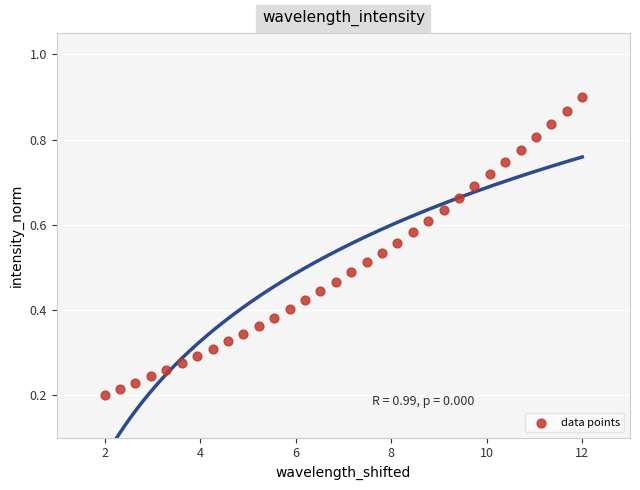

What is the range of X values (max minus min)?

10.0